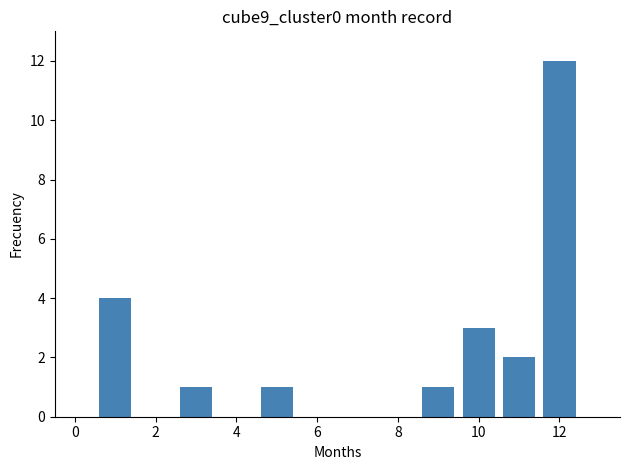

What is the sum of all values?

24